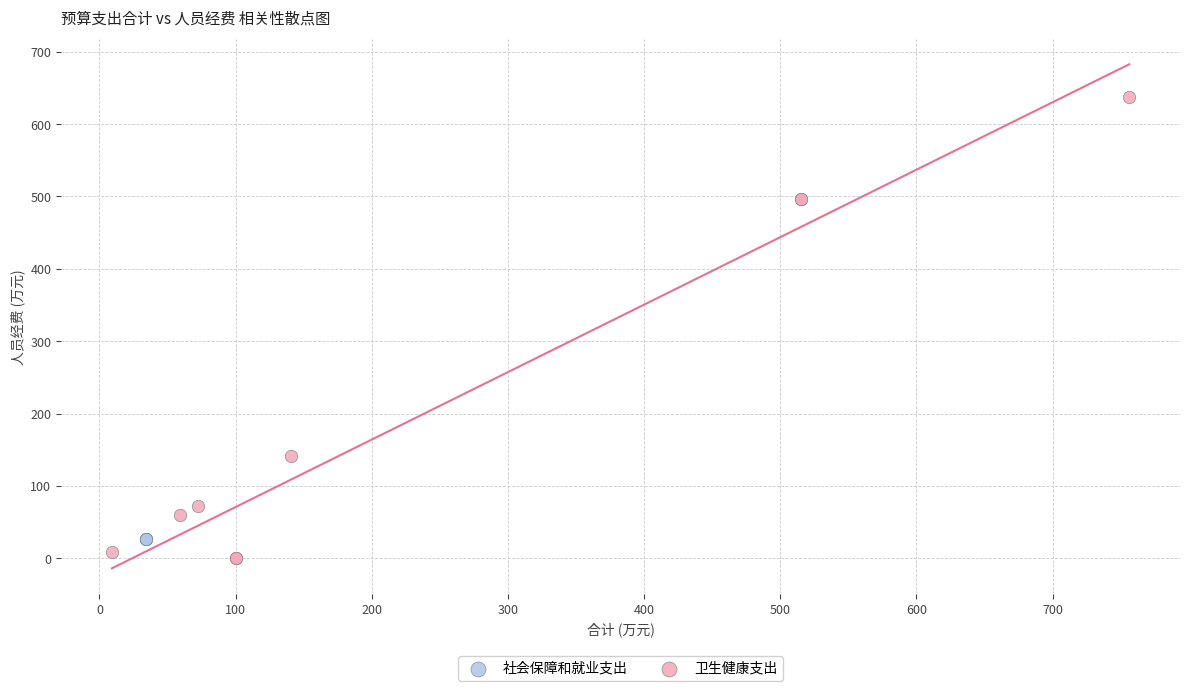

Which series contains the highest Y value?

卫生健康支出